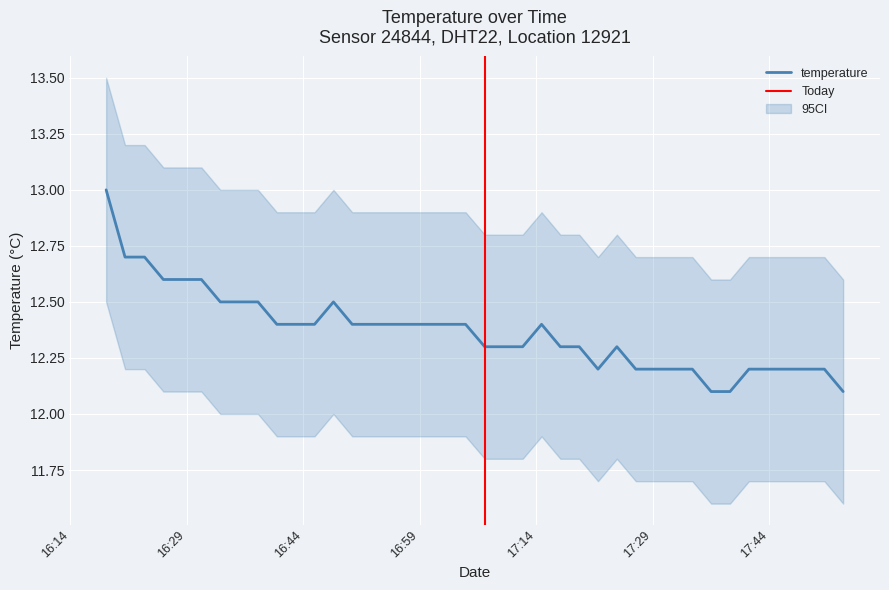

Approximately how many times larger is the value at 2023-10-31T17:21:58 compared to 2023-10-31T17:46:15?

1.0